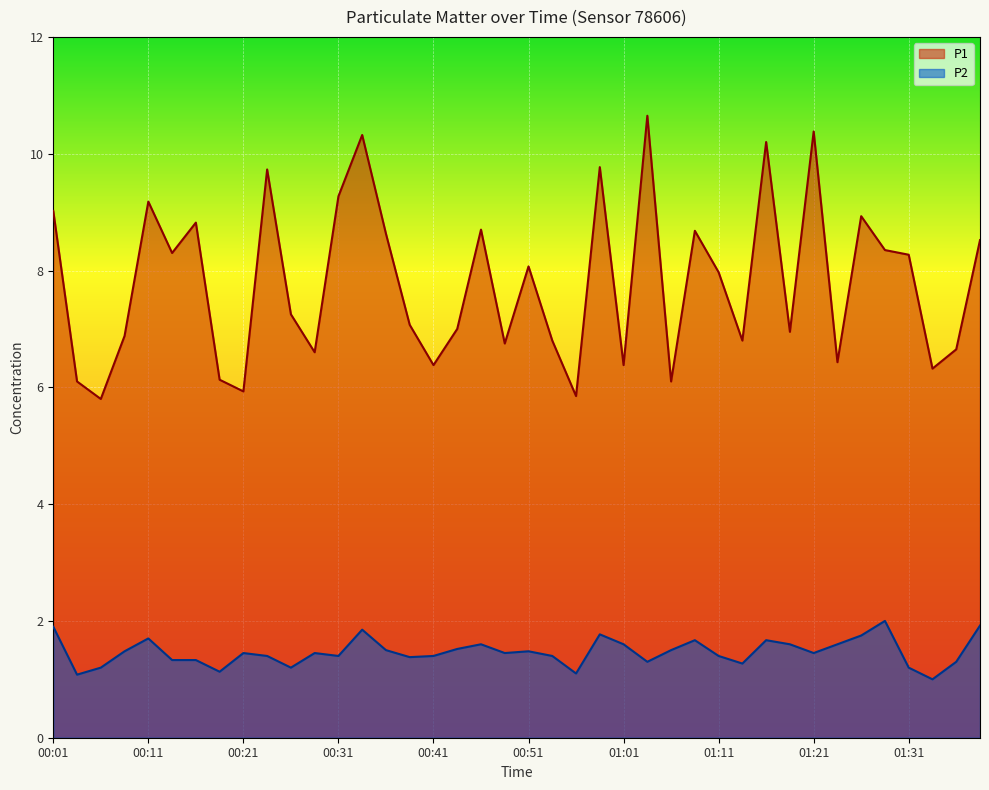

Reading left to right, transcribe all the data shown in this chart.

P1: 9.0	6.1	5.8	6.9	9.2	8.3	8.8	6.1	5.9	9.7	7.2	6.6	9.3	10.3	8.6	7.1	6.4	7.0	8.7	6.8	8.1	6.8	5.8	9.8	6.4	10.7	6.1	8.7	8.0	6.8	10.2	7.0	10.4	6.4	8.9	8.3	8.3	6.3	6.7	8.5
P2: 1.9	1.1	1.2	1.5	1.7	1.3	1.3	1.1	1.4	1.4	1.2	1.4	1.4	1.9	1.5	1.4	1.4	1.5	1.6	1.4	1.5	1.4	1.1	1.8	1.6	1.3	1.5	1.7	1.4	1.3	1.7	1.6	1.4	1.6	1.8	2.0	1.2	1.0	1.3	1.9